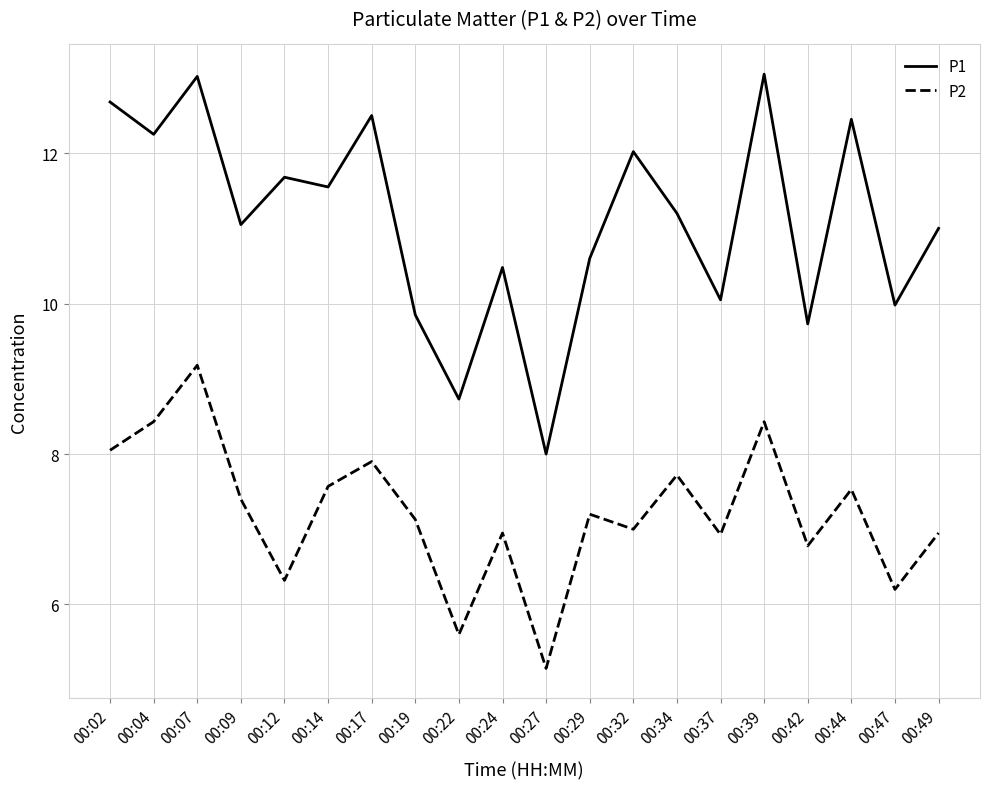

What are all the series names shown in the legend?

P1, P2